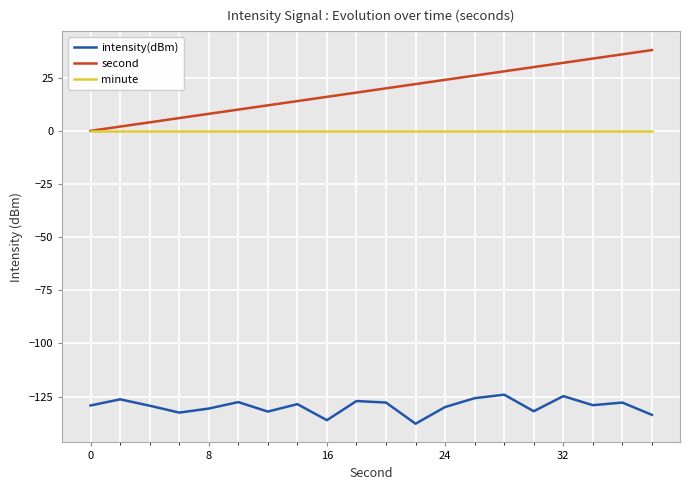

True or false: intensity(dBm) and second cross at least once.

False